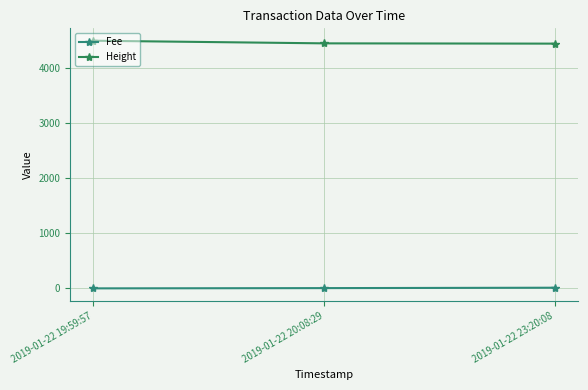

What is the total value across all series at 2019-01-22 19:59:57?

4503.1